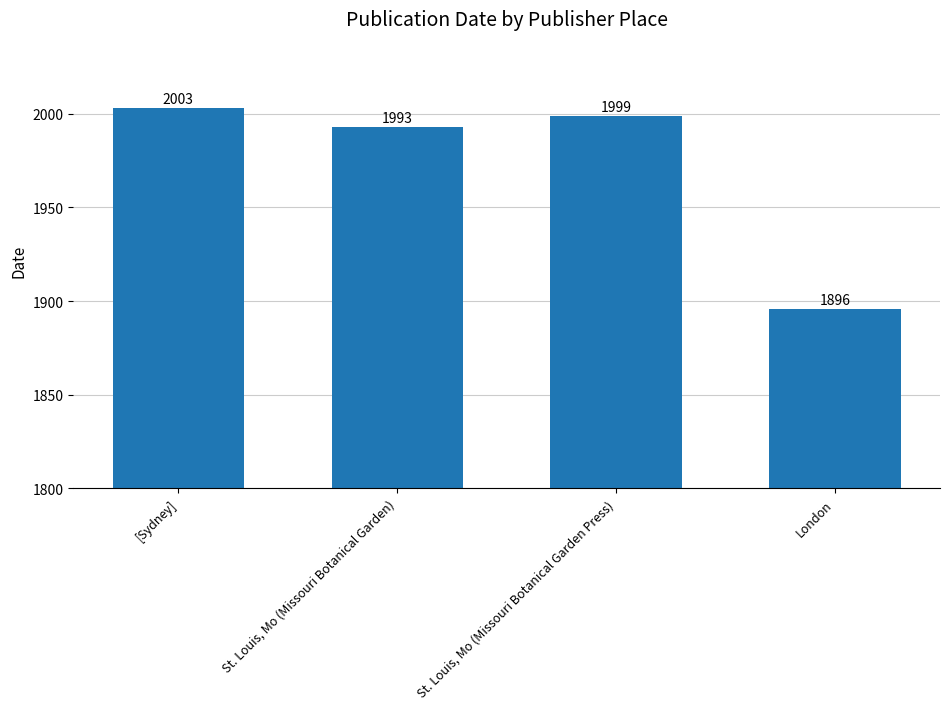

Where is the data nearest to the value 1949?

St. Louis, Mo (Missouri Botanical Garden)